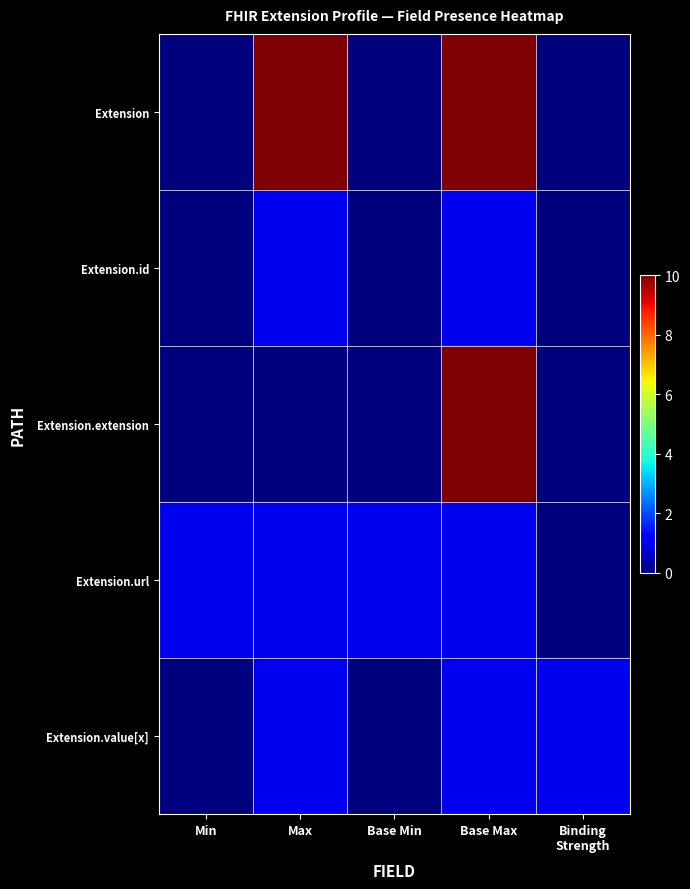

At which category is the sum across all series the highest?

Base Max